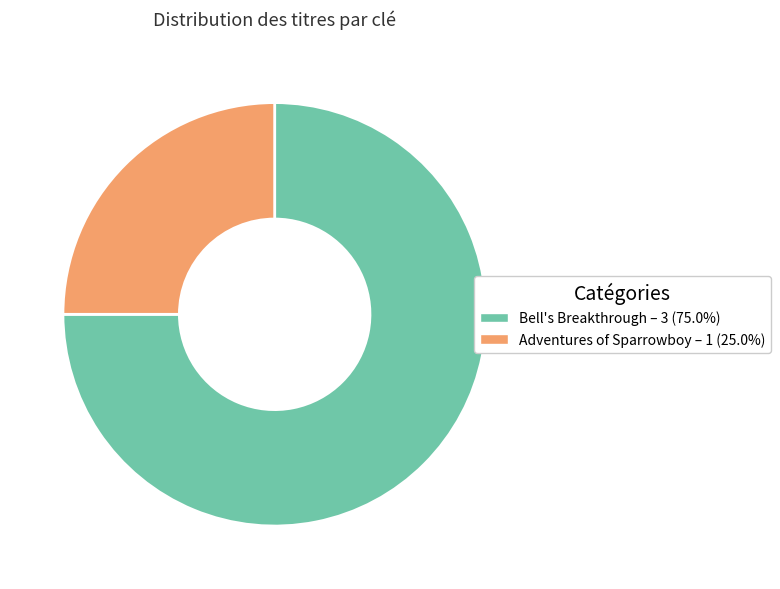

How many segments does this pie chart have?

2